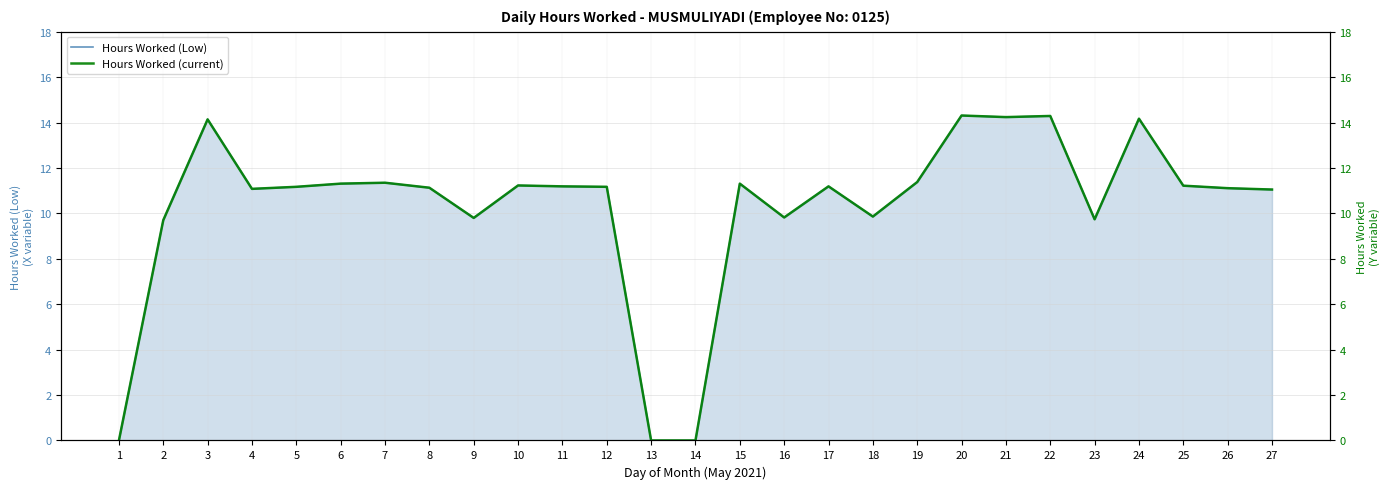

What is the sum of all Hours Worked (current) values?

277.0